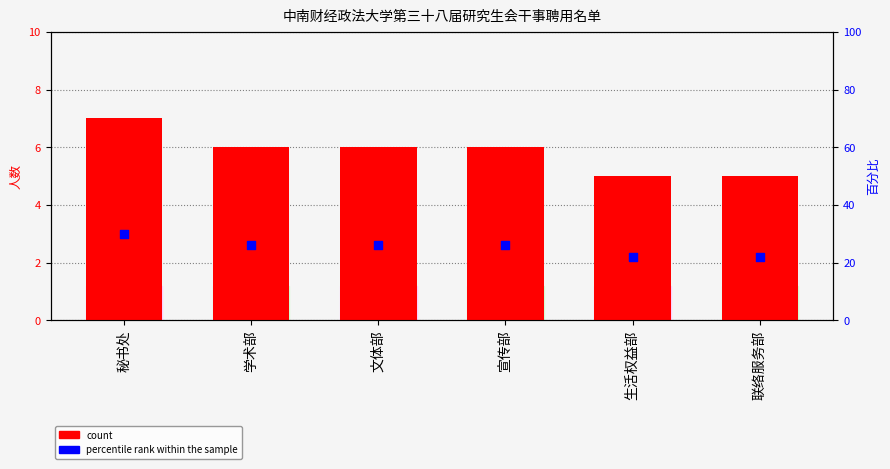

Which has a higher value, 文体部 or 宣传部?

文体部